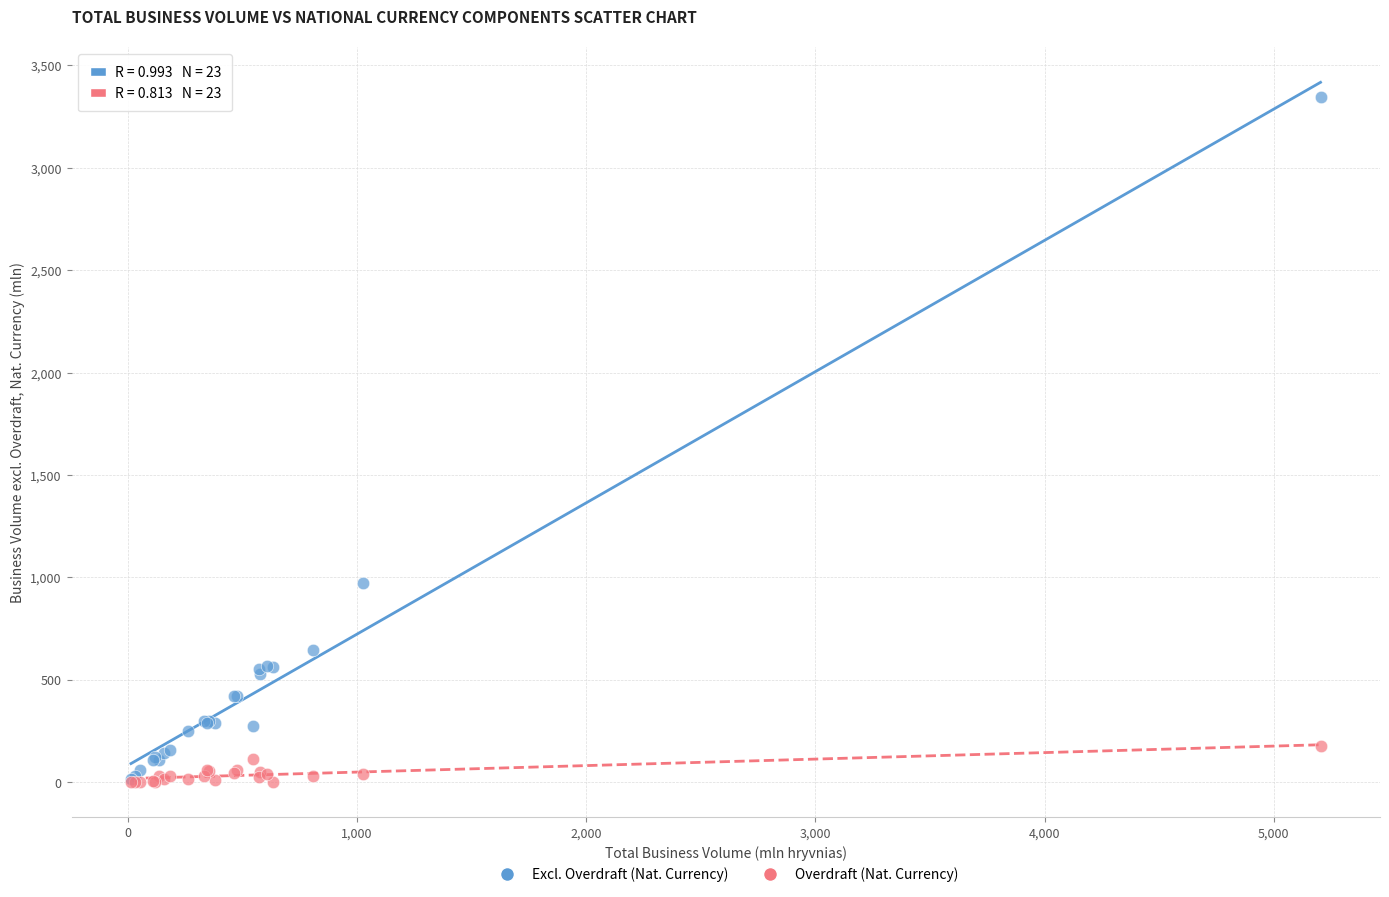

What are all the series names shown in the legend?

Excl. Overdraft (Nat. Currency), Overdraft (Nat. Currency)